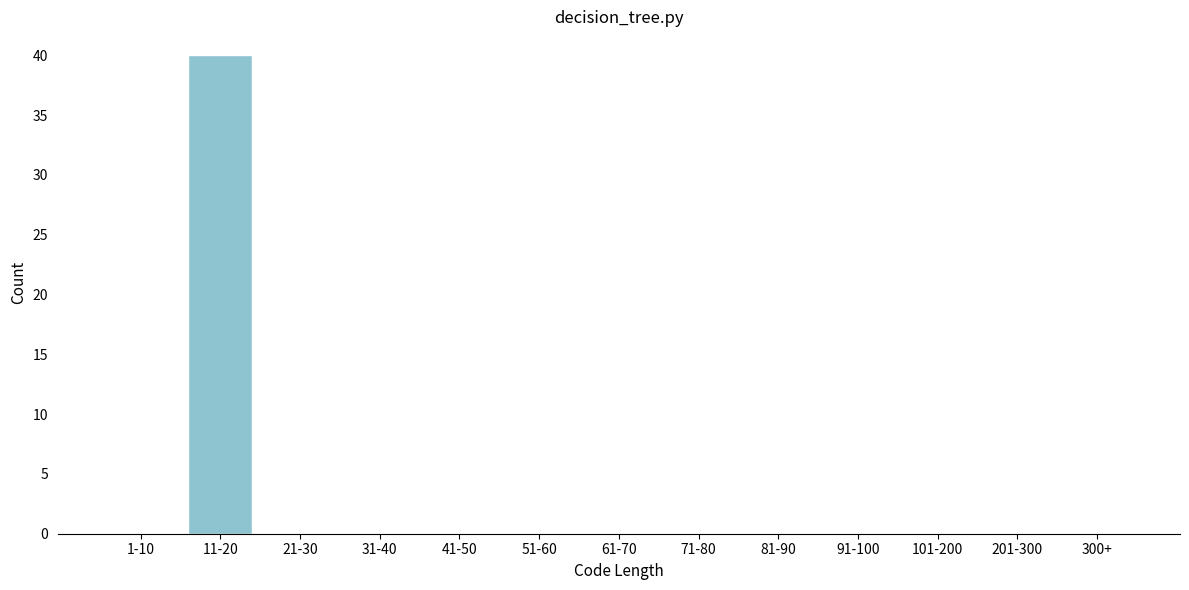

Reading left to right, list all the values displayed in this chart.

1-10=0	11-20=40	21-30=0	31-40=0	41-50=0	51-60=0	61-70=0	71-80=0	81-90=0	91-100=0	101-200=0	201-300=0	300+=0